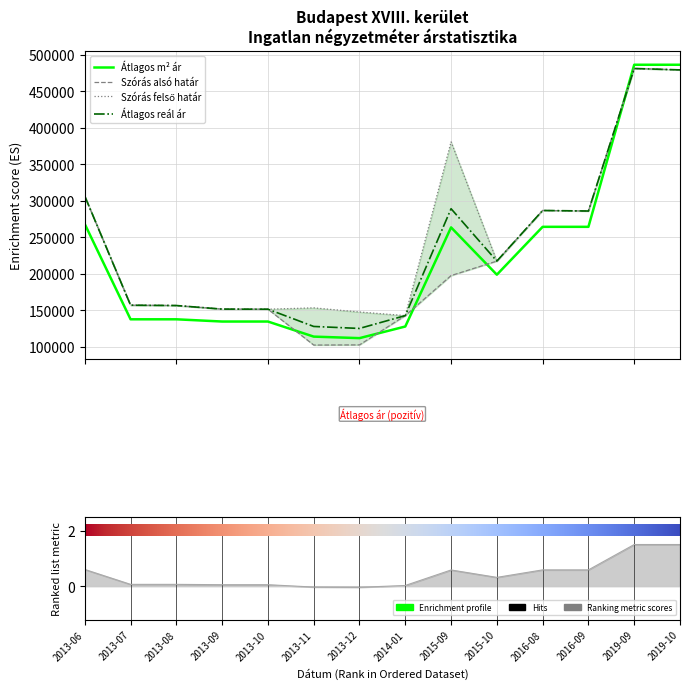

Between which two adjacent categories do Atlagos_negyzetmeter_ar and Atlagos_real_ar first intersect?

2016-09 and 2019-09